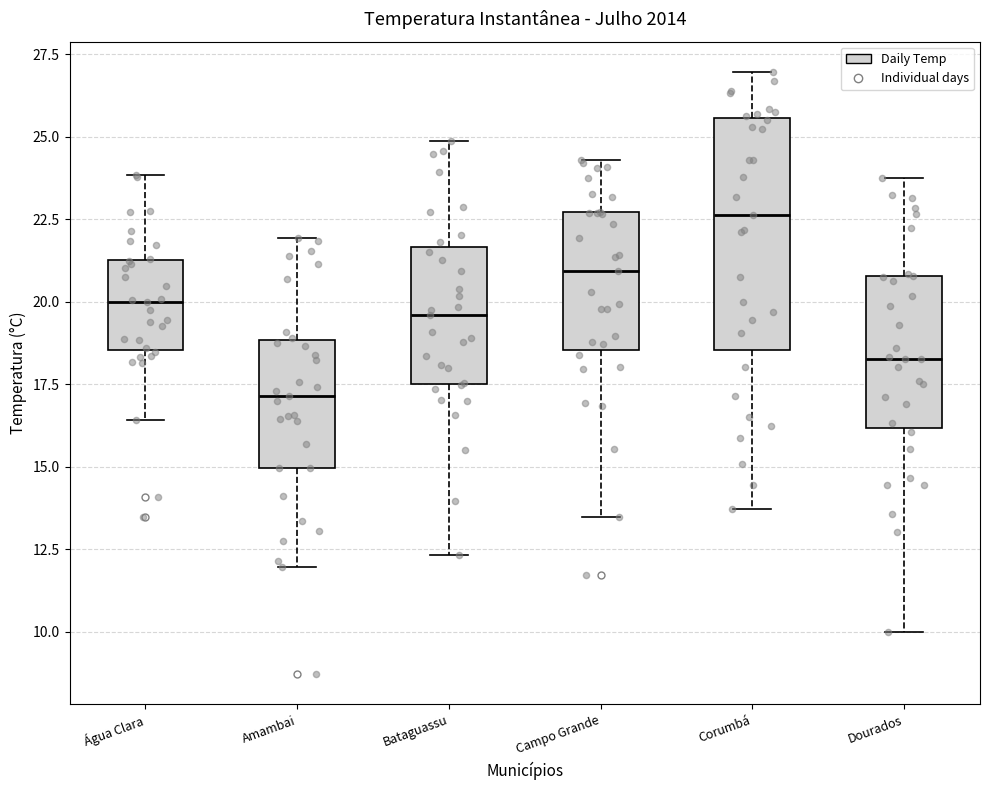

Which box's median line is the lowest?

Amambai